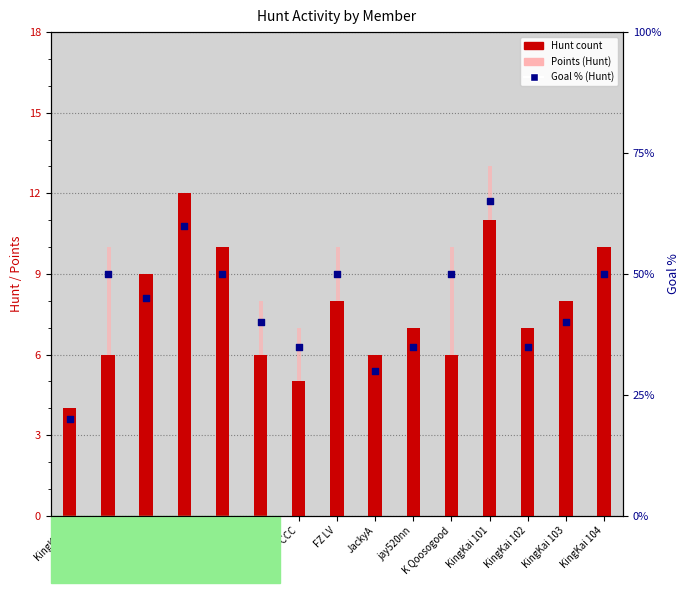

Which series contains the lowest Y value?

Goal % (Hunt)